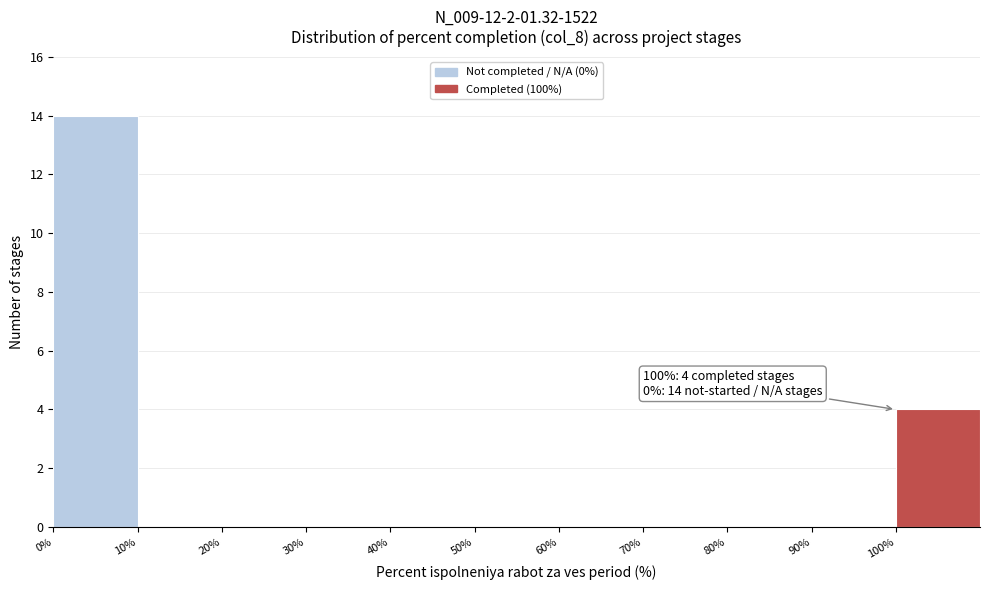

Over which range of the x-axis is the bar tallest?

0 to 10